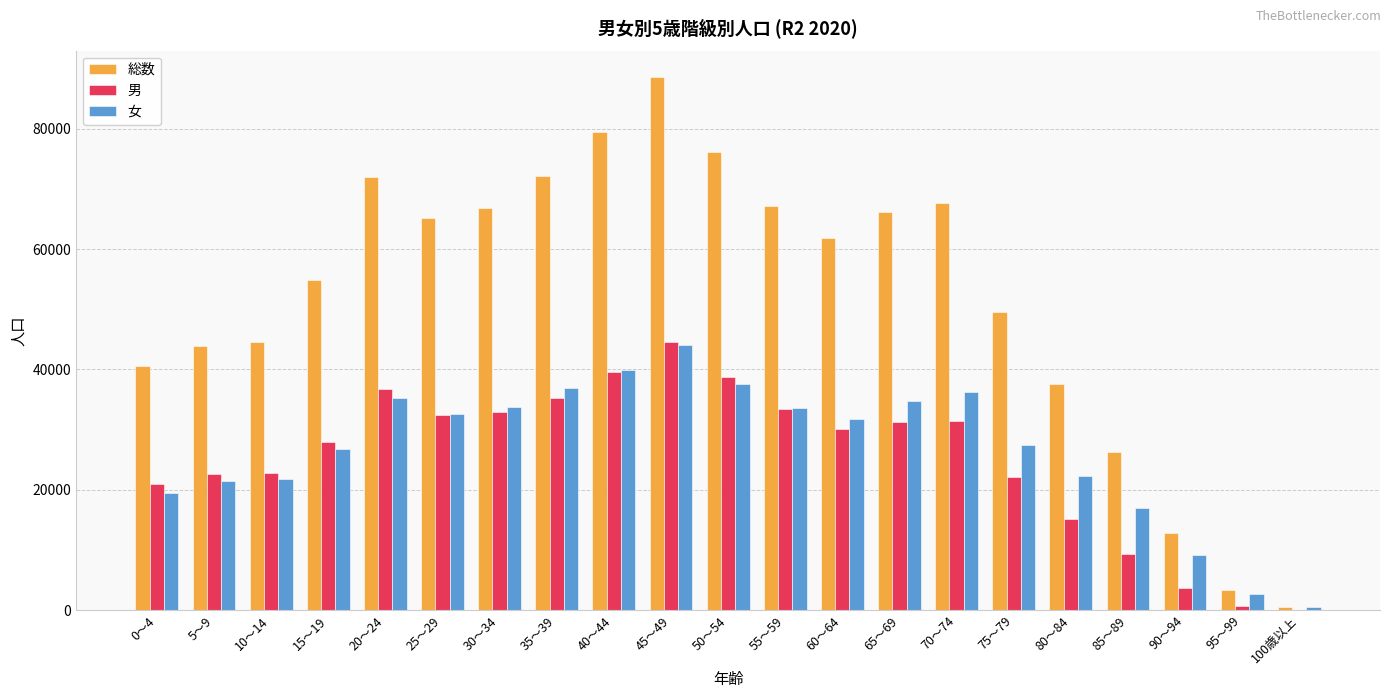

How many groups of bars are there?

21